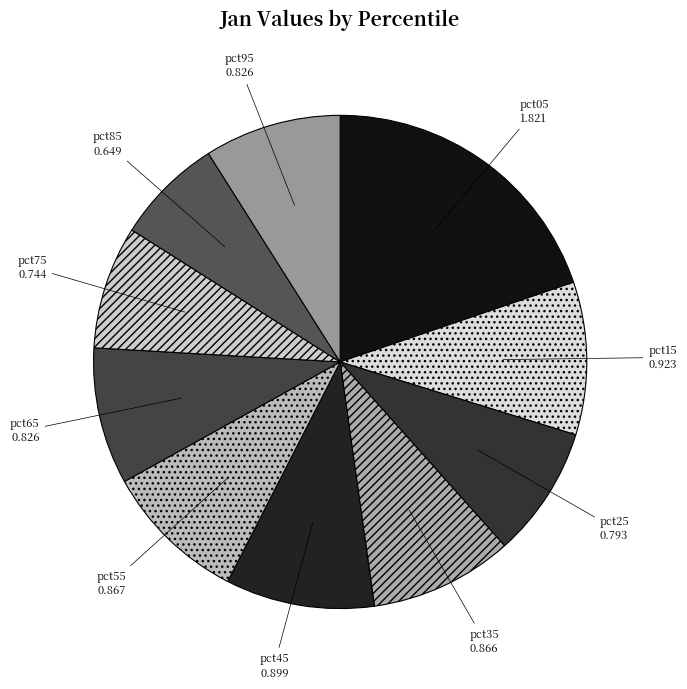

Do pct05 and pct95 together represent more than half of the pie?

No